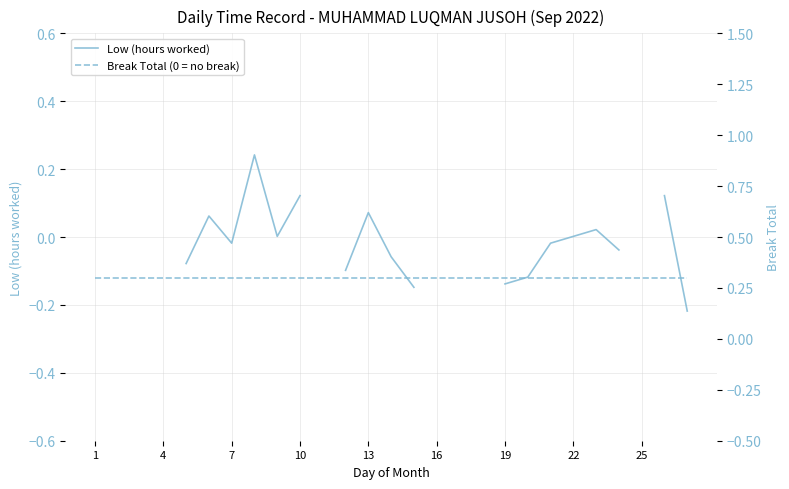

Is it true that Break Total (0 = no break) equals 0.5 at 22?

False